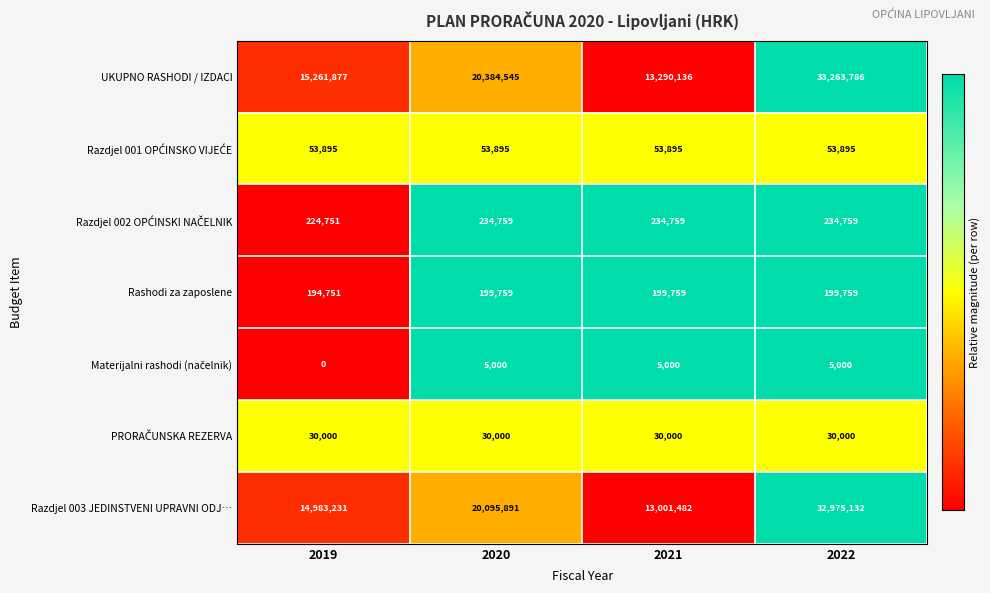

What is the difference between the Razdjel 003 JEDINSTVENI UPRAVNI ODJ… values at 2022 and 2020?

12879241